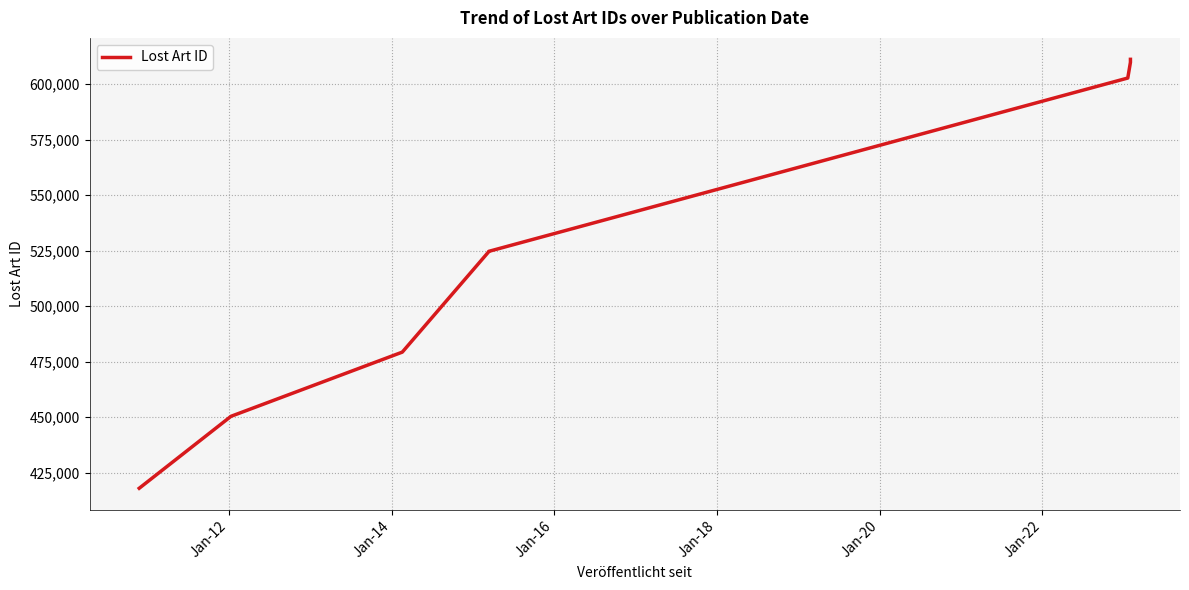

Does the chart display data point markers on the line(s)?

No